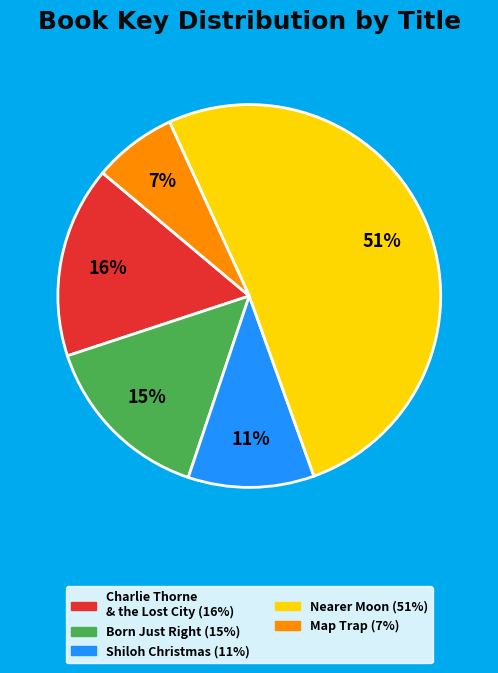

Is there a majority slice in this chart?

Yes